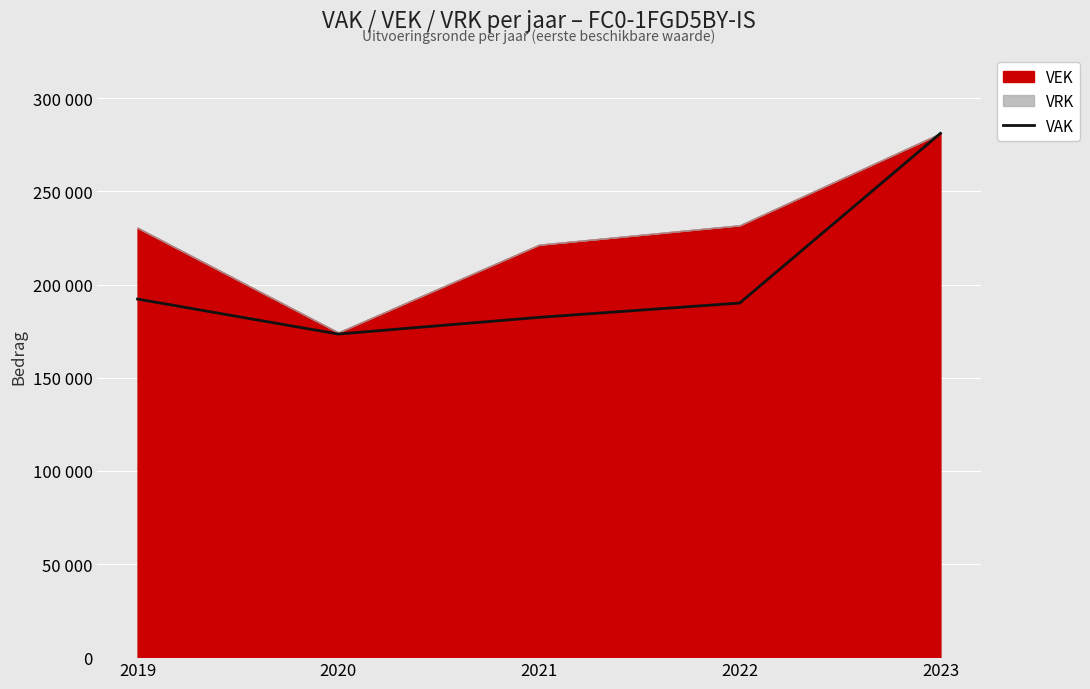

Rank the categories by value from highest to lowest.

2023, 2019, 2022, 2021, 2020